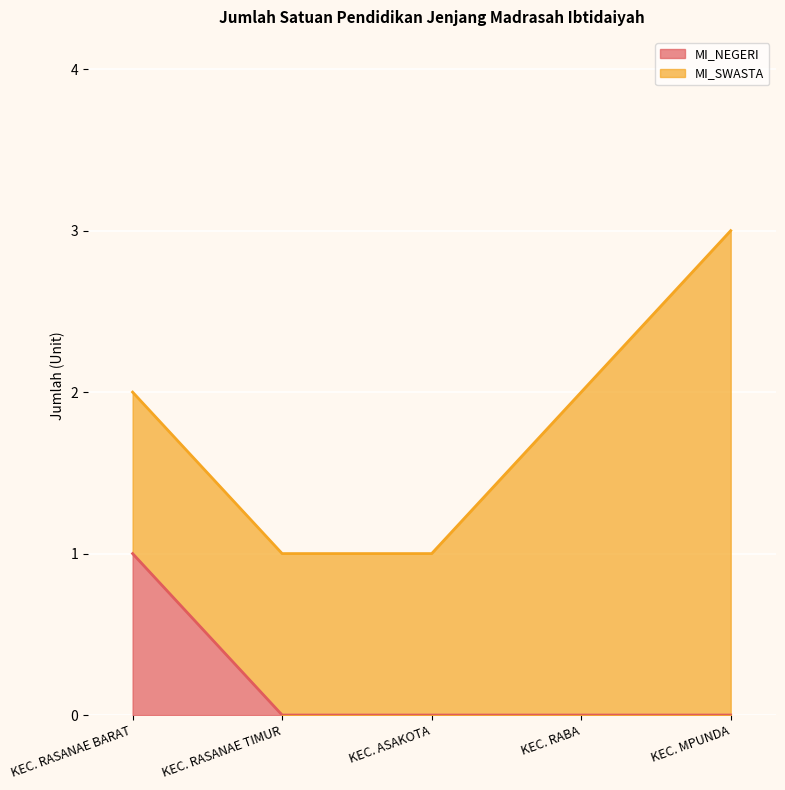

Reading right to left, what are all the values shown in this chart?

KEC. MPUNDA=0	KEC. RABA=0	KEC. ASAKOTA=0	KEC. RASANAE TIMUR=0	KEC. RASANAE BARAT=1